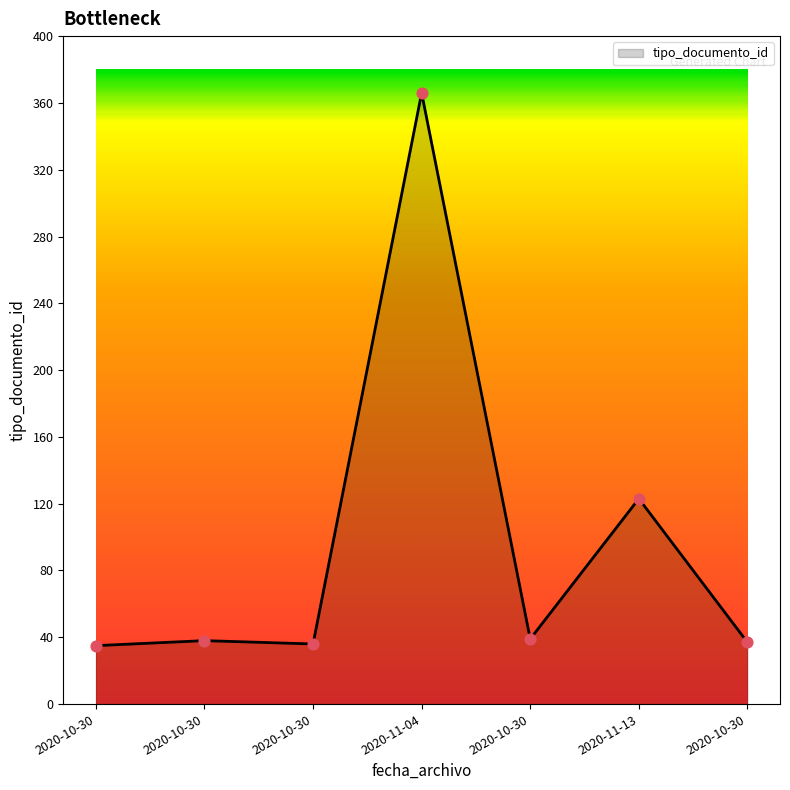

Which has a higher value, 2020-10-30 or 2020-11-04?

2020-11-04